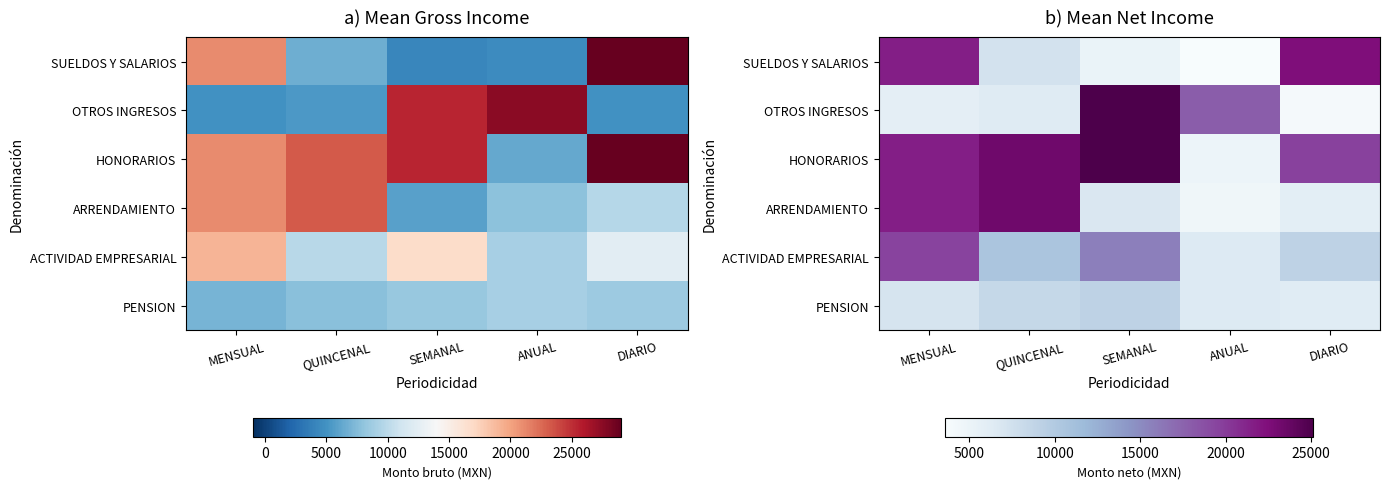

Read the HONORARIOS value at ANUAL.

4852.0